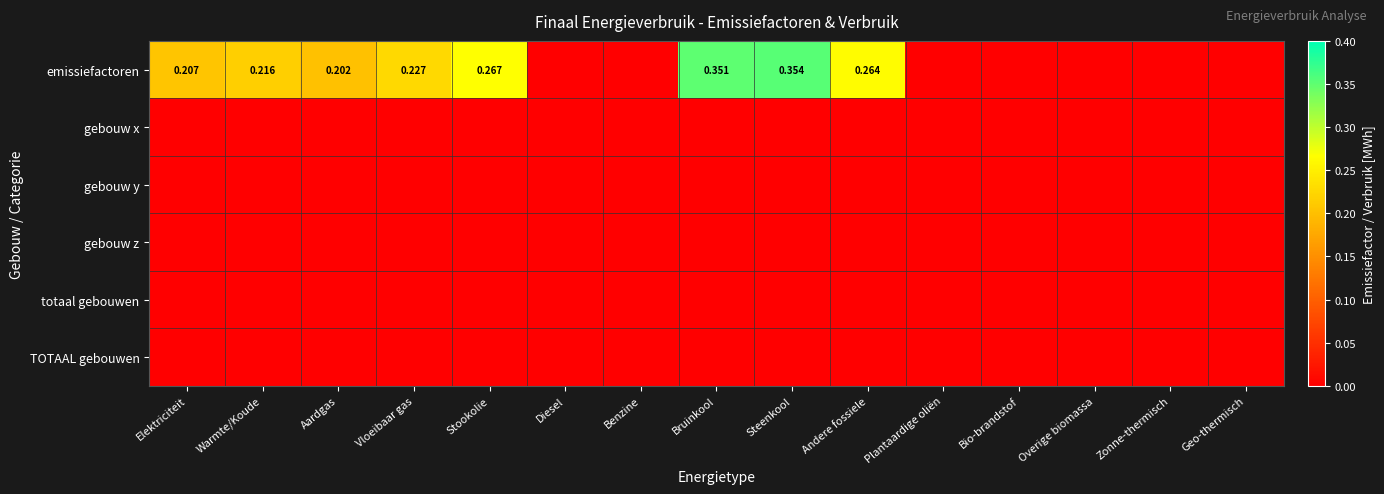

Rank the series at Overige biomassa from lowest to highest value.

emissiefactoren, gebouw x, gebouw y, gebouw z, totaal gebouwen, TOTAAL gebouwen